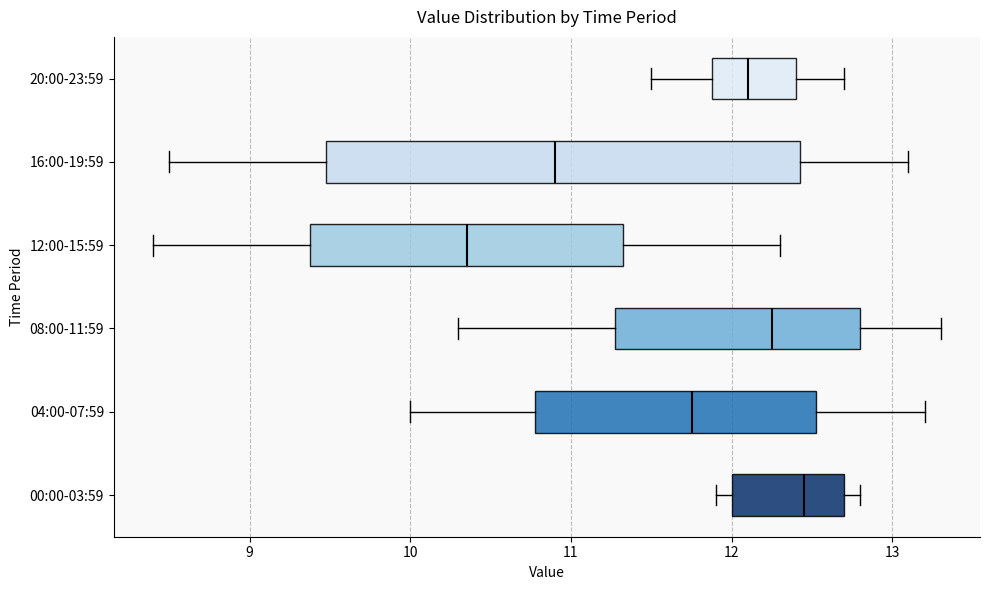

Where does the right whisker of the box for 20:00-23:59 end on the x-axis? The values are not printed on the chart, so give them approximately, as read against the axis.

12.7